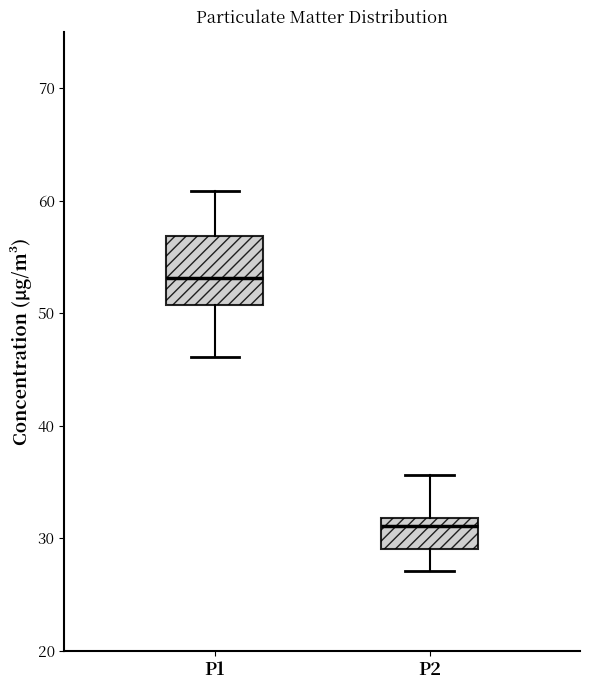

Comparing the boxes themselves (not the whiskers), which one is the tallest?

P1